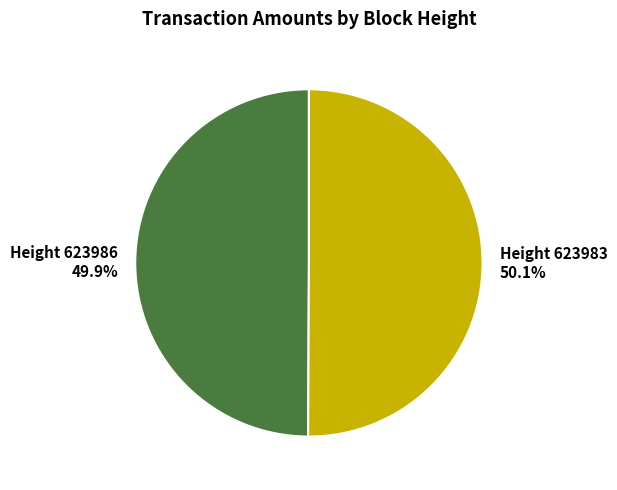

Does any single category account for the majority?

Yes